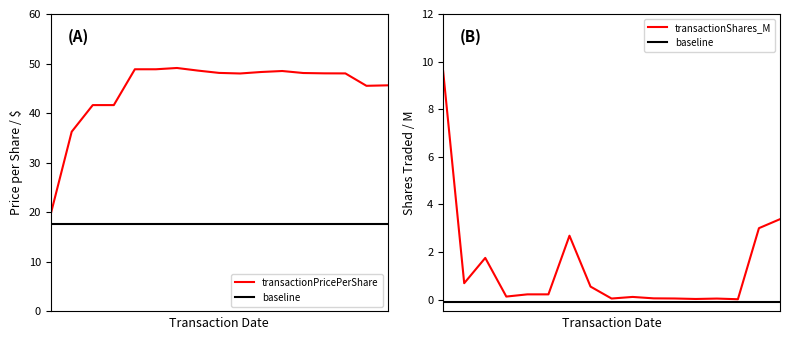

True or false: transactionShares_M and transactionPricePerShare intersect in this chart.

False